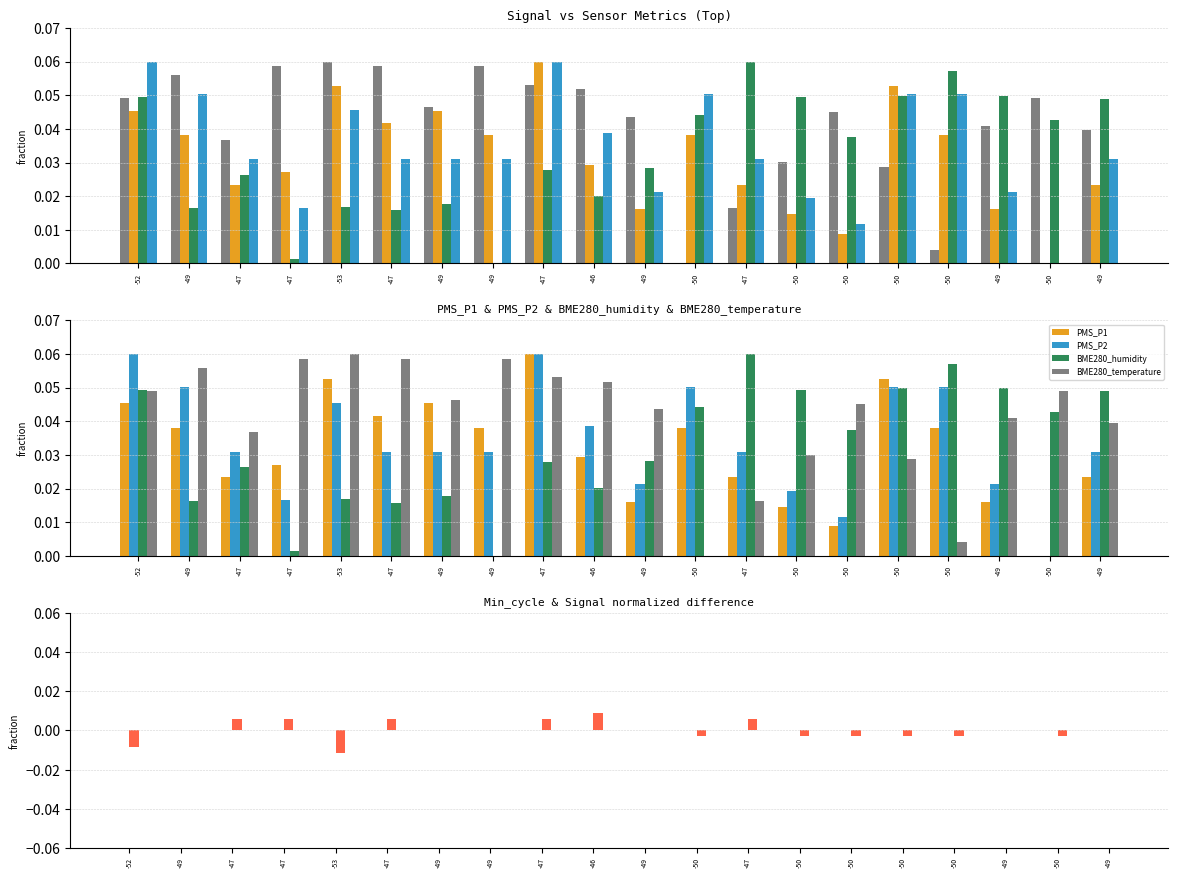

At how many categories does at least one series exceed 0?

20